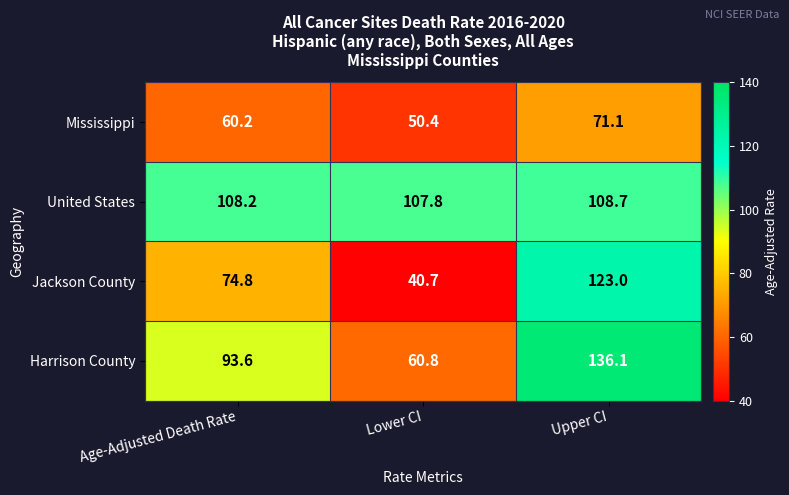

Which category has the highest value across all series?

Upper CI